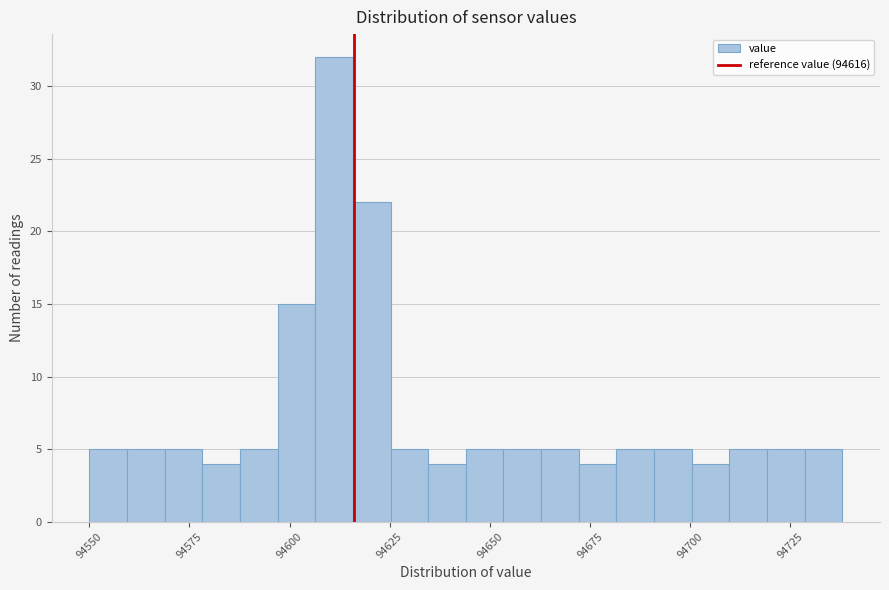

Around what value on the x-axis is the tallest bar? Give the approximate position of its centre, as read against the axis.

94610